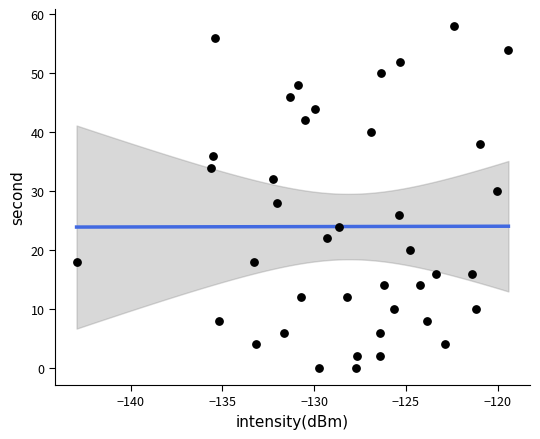

What is the range of Y values (max minus min)?

58